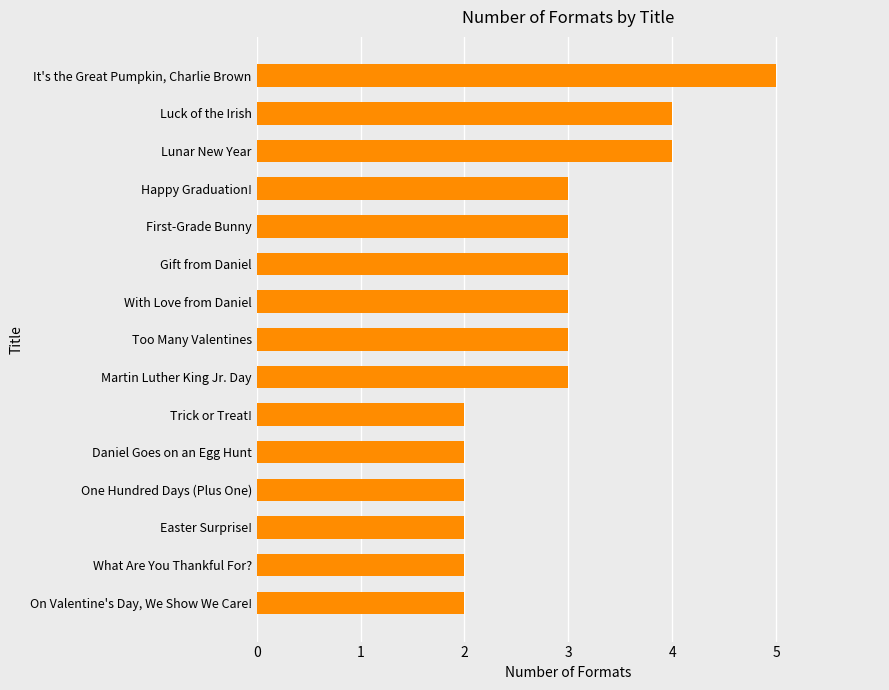

Reading bottom to top, what are all the values shown in this chart?

On Valentine's Day, We Show We Care!=2	What Are You Thankful For?=2	Easter Surprise!=2	One Hundred Days (Plus One)=2	Daniel Goes on an Egg Hunt=2	Trick or Treat!=2	Martin Luther King Jr. Day=3	Too Many Valentines=3	With Love from Daniel=3	Gift from Daniel=3	First-Grade Bunny=3	Happy Graduation!=3	Lunar New Year=4	Luck of the Irish=4	It's the Great Pumpkin, Charlie Brown=5